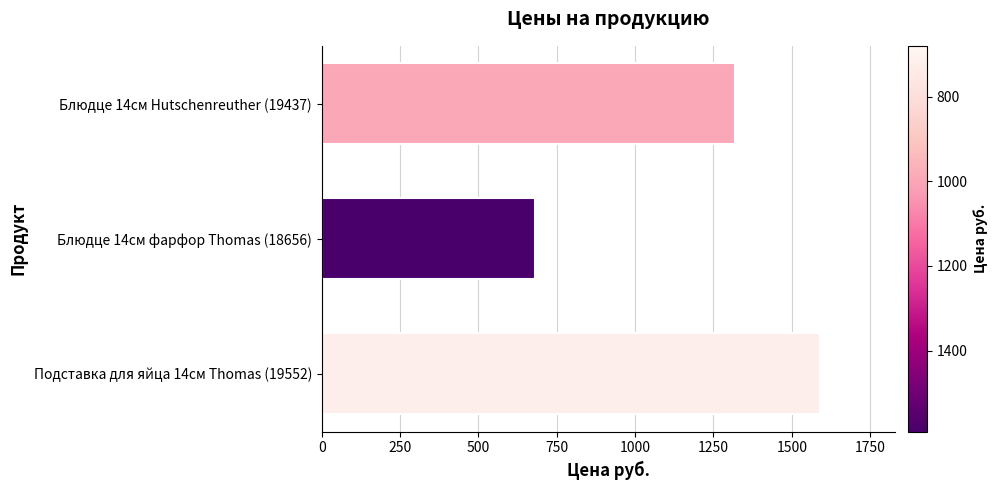

How many data points does each series have?

3